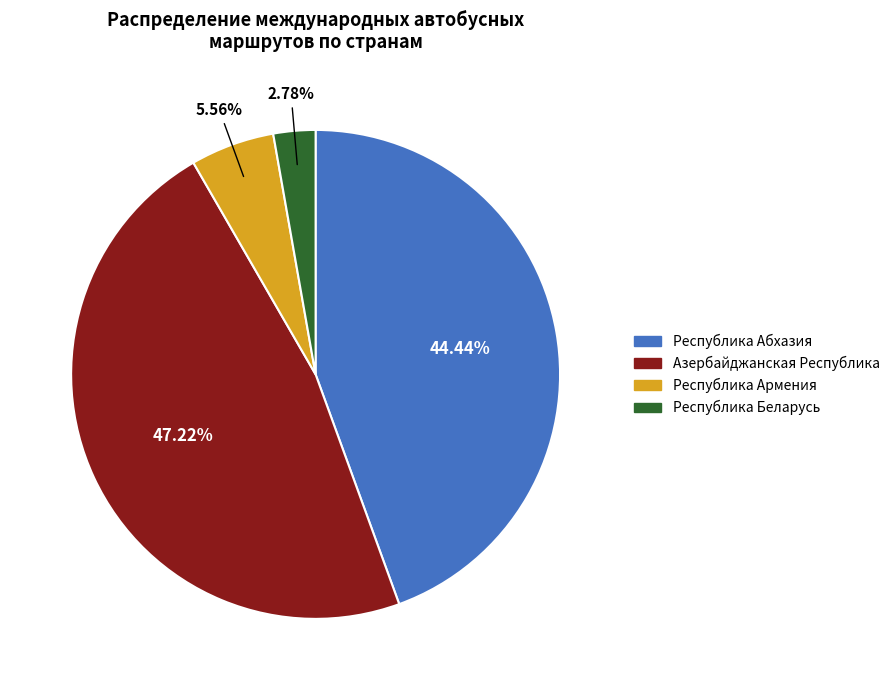

Which has a higher value, Республика Беларусь or Республика Армения?

Республика Армения